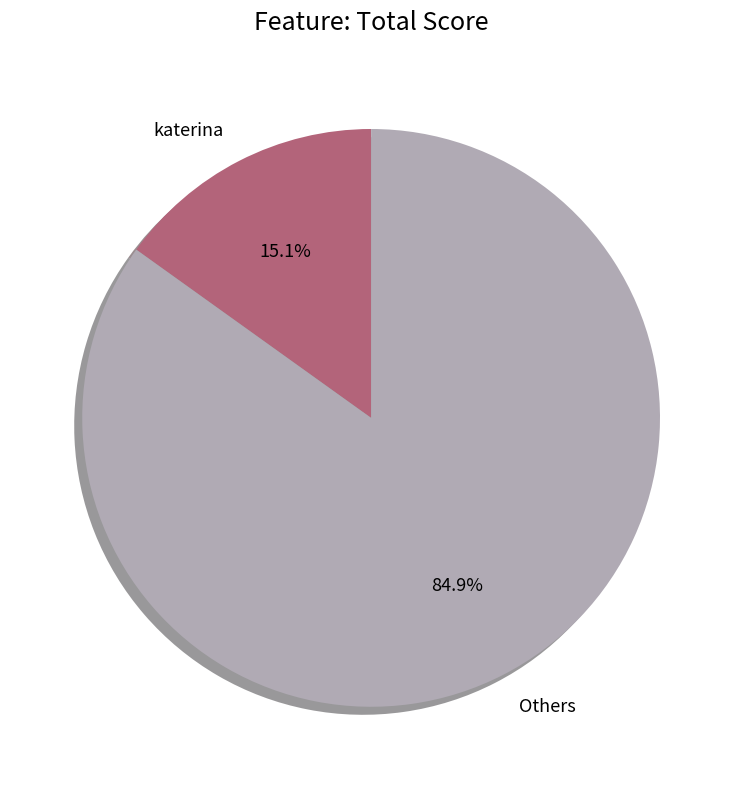

Which category has the smallest portion of the pie?

katerina